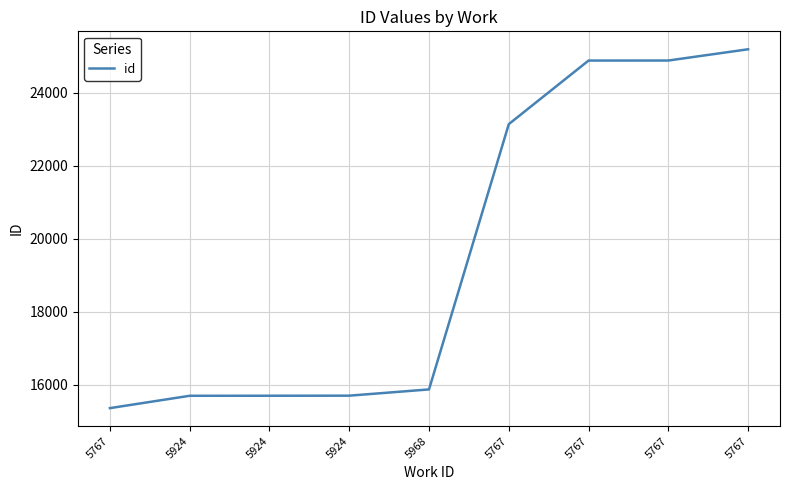

How many lines are shown in the chart?

1